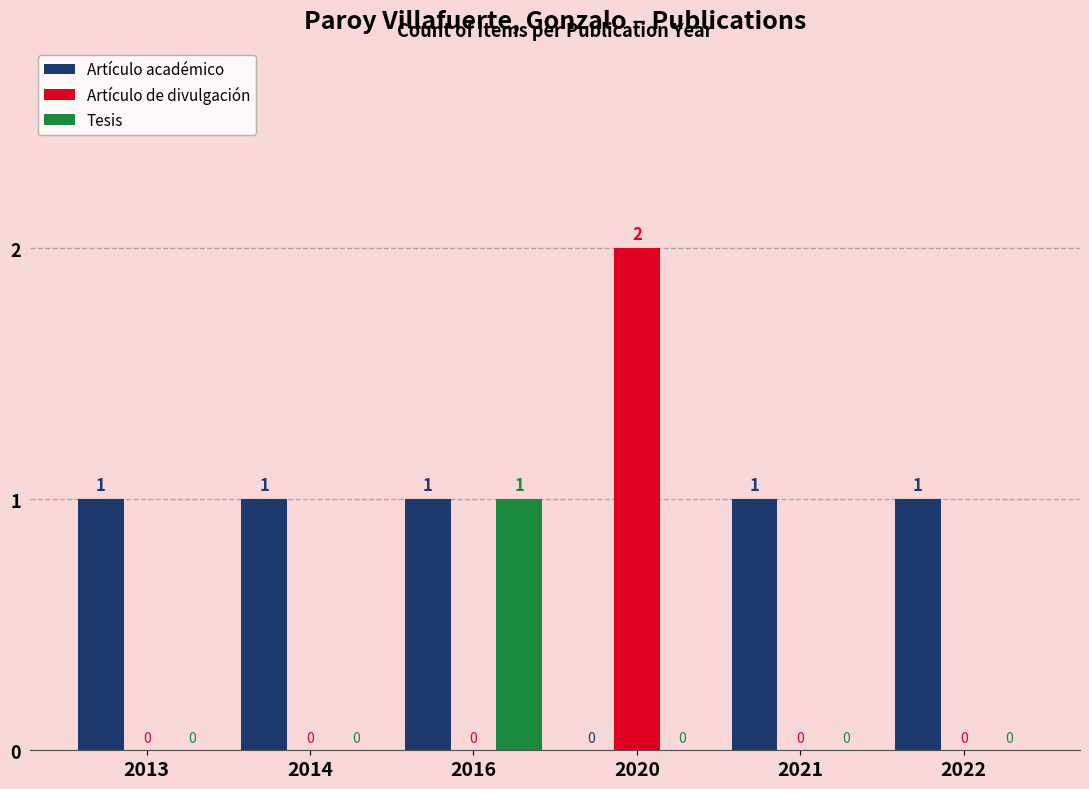

Which series has the largest total across all categories?

Artículo académico